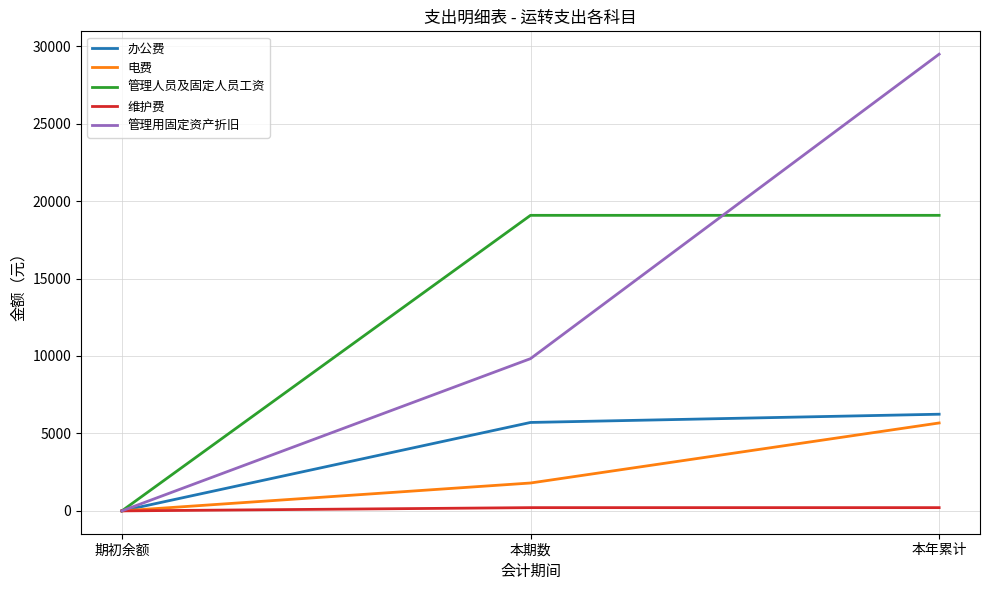

Reading left to right, extract all data points from this chart.

办公费: 0.0	5709.0	6241.0
电费: 0.0	1800.1	5676.1
管理人员及固定人员工资: 0.0	19080.0	19080.0
维护费: 0.0	210.0	210.0
管理用固定资产折旧: 0.0	9828.2	29484.5